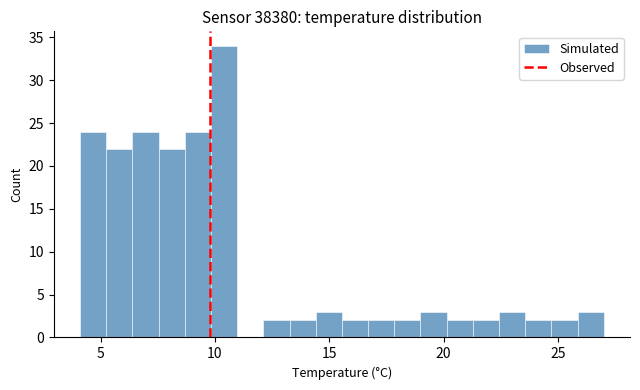

Read against the x-axis, roughly where is the centre of the tallest bar?

10.5